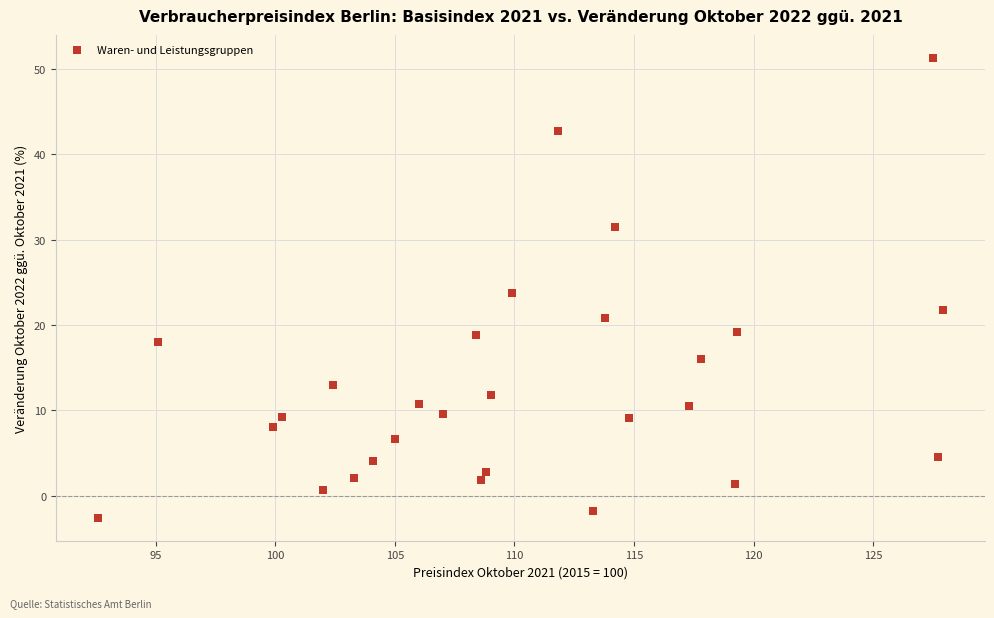

What is the range of X values (max minus min)?

35.3